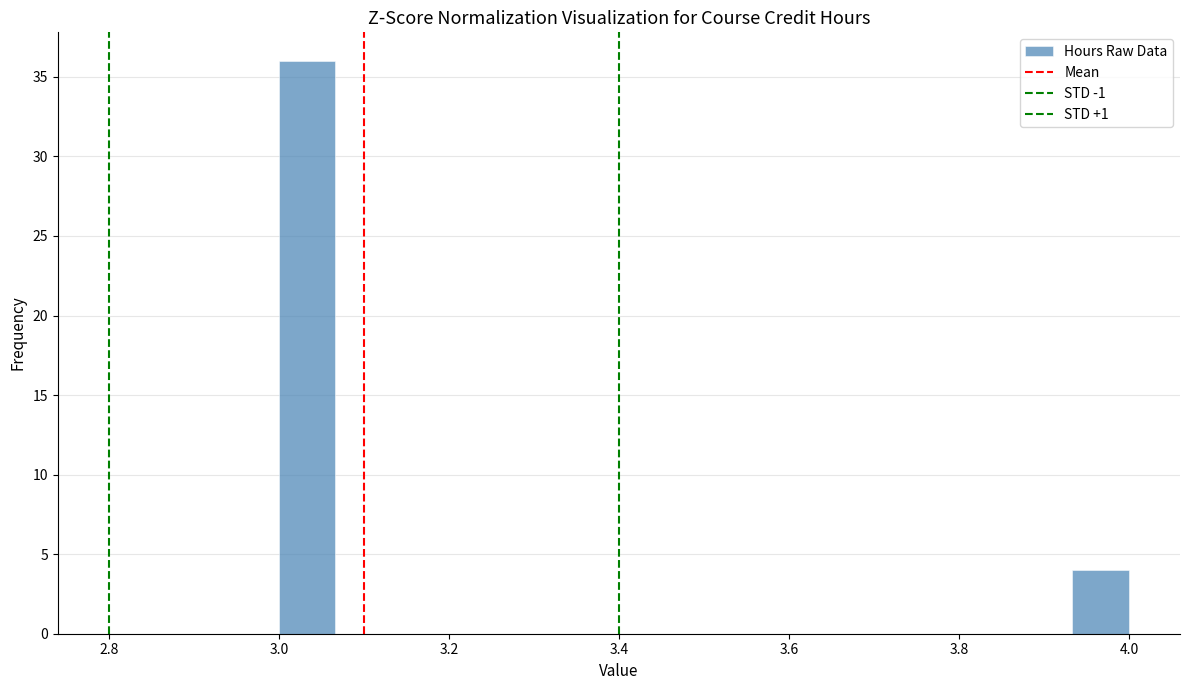

Around what value on the x-axis is the tallest bar? Give the approximate position of its centre, as read against the axis.

3.04